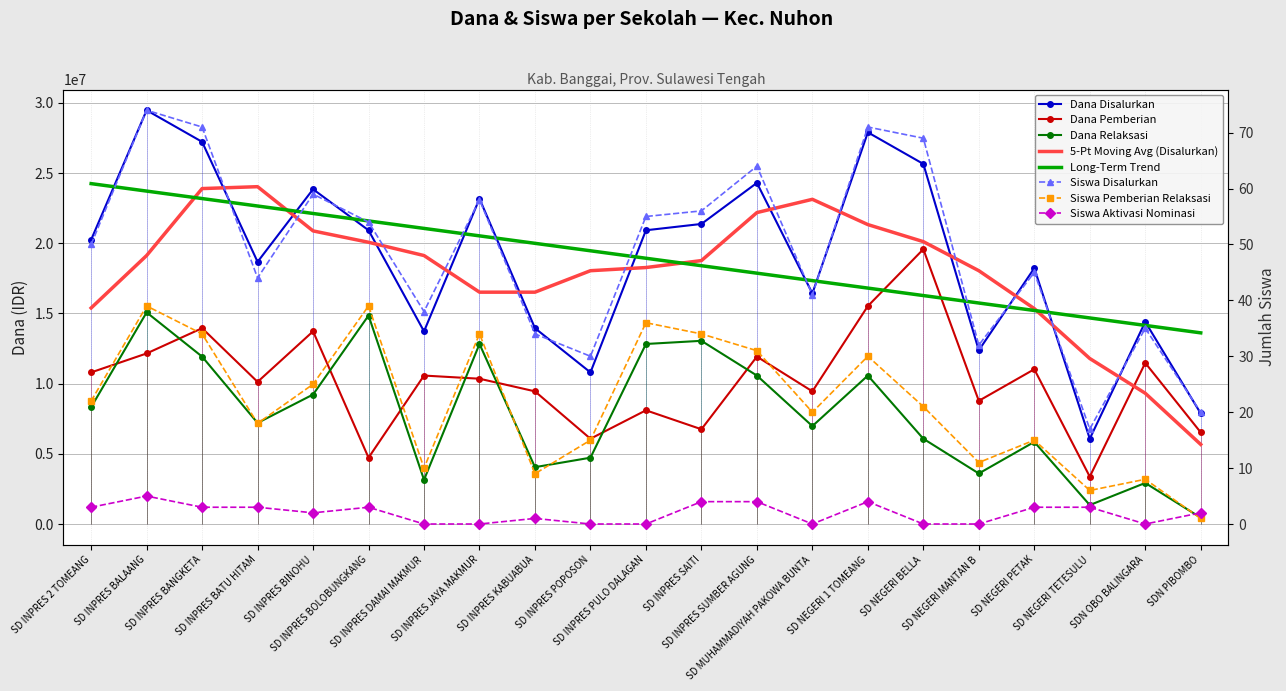

How many interior local peaks does the Dana Relaksasi series have?

7